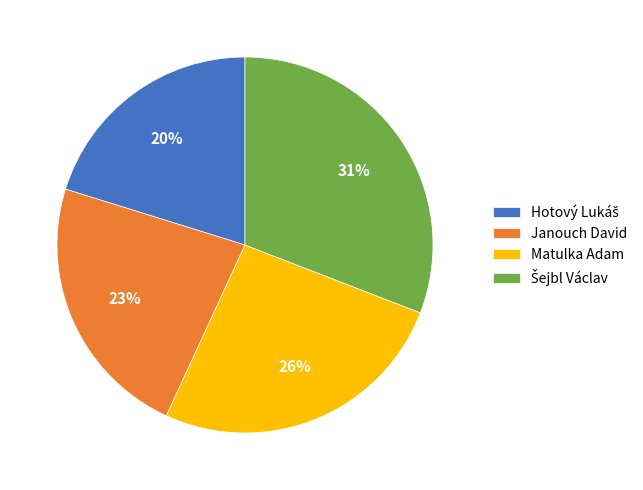

Is Janouch David the majority of the pie?

No